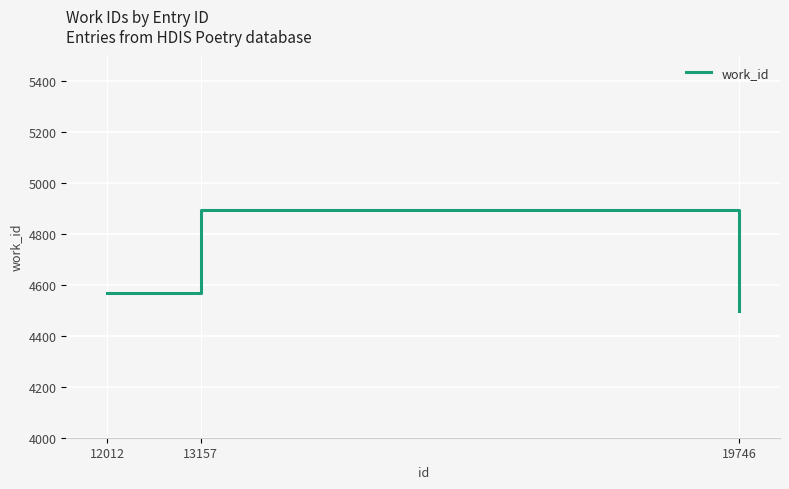

How many categories are shown in the chart?

3